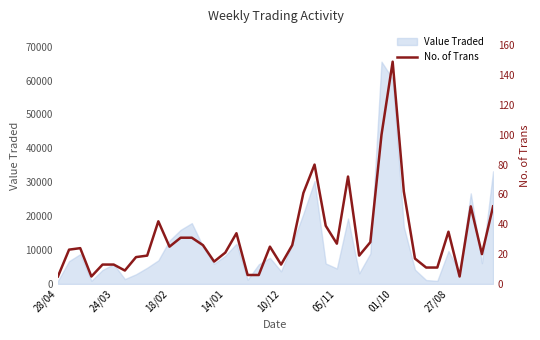

What is the highest value of the Value Traded series?

65573